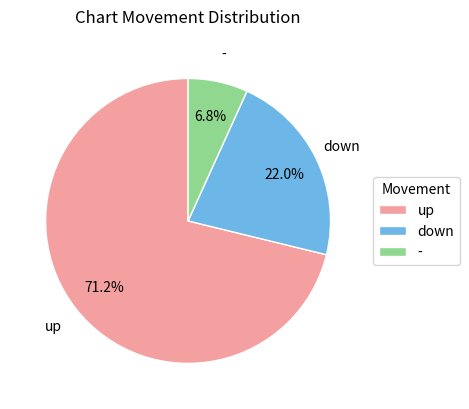

Which category accounts for the majority?

up